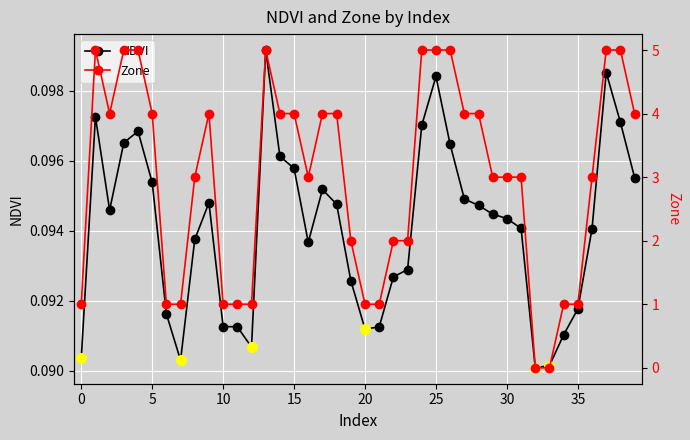

What is the greatest value displayed?

5.0